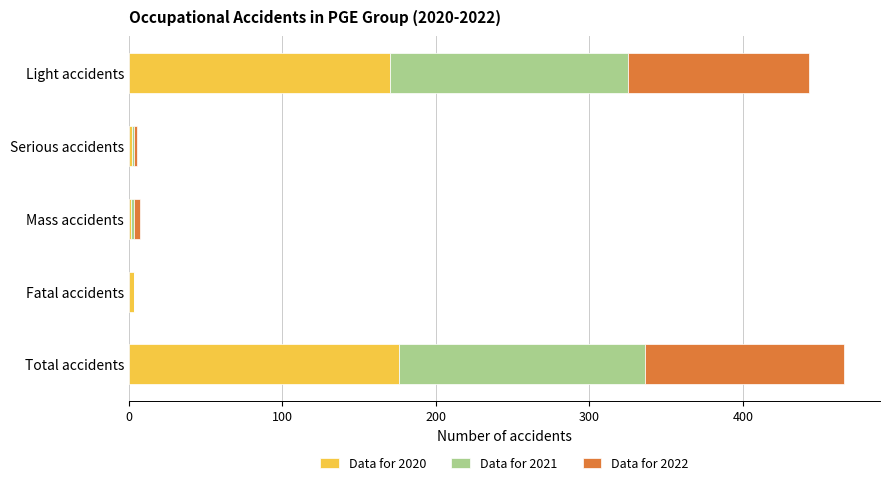

What is the highest value of the Data for 2020 series?

176